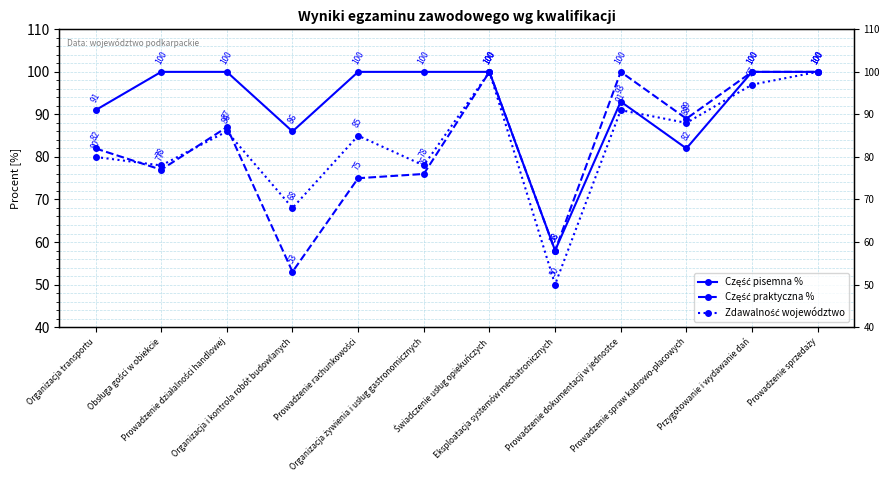

In Część praktyczna %, how many points are lower than both neighbors (excluding endpoints)?

4